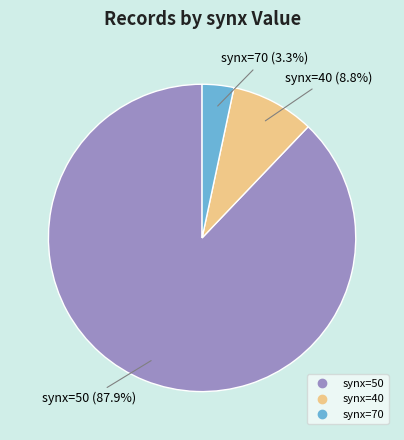

Rank the categories by value from highest to lowest.

synx=50, synx=40, synx=70